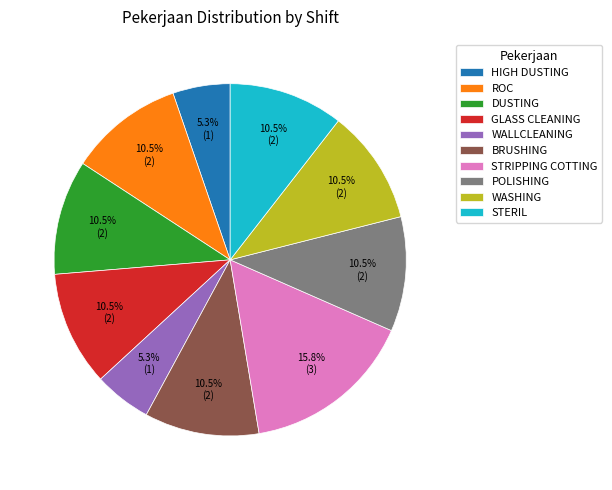

Which category has the biggest portion of the pie?

STRIPPING COTTING